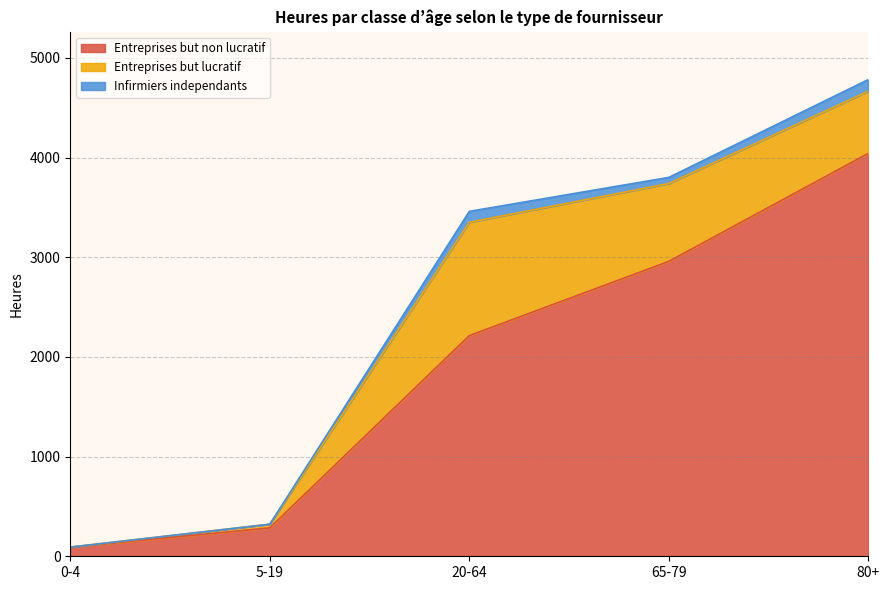

What is the label of the 3rd point from the left?

20-64